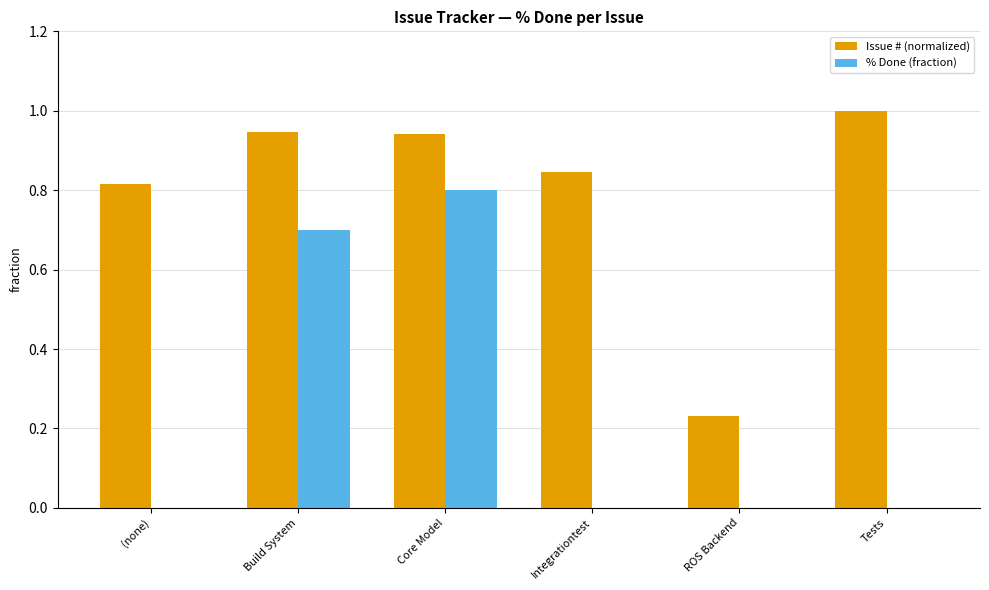

What is the highest value of the Issue # (normalized) series?

1.0